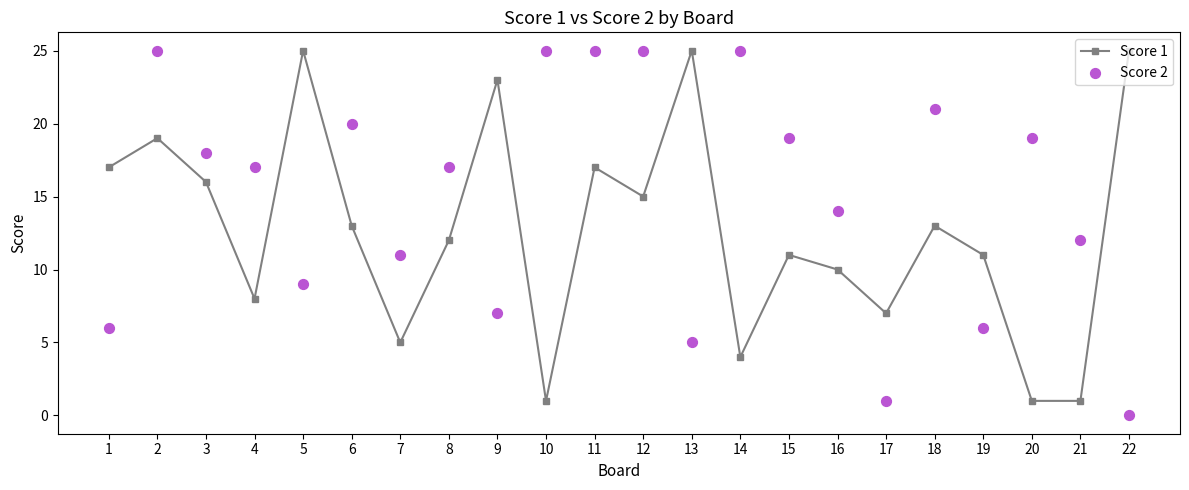

At how many categories does at least one series exceed 24?

8